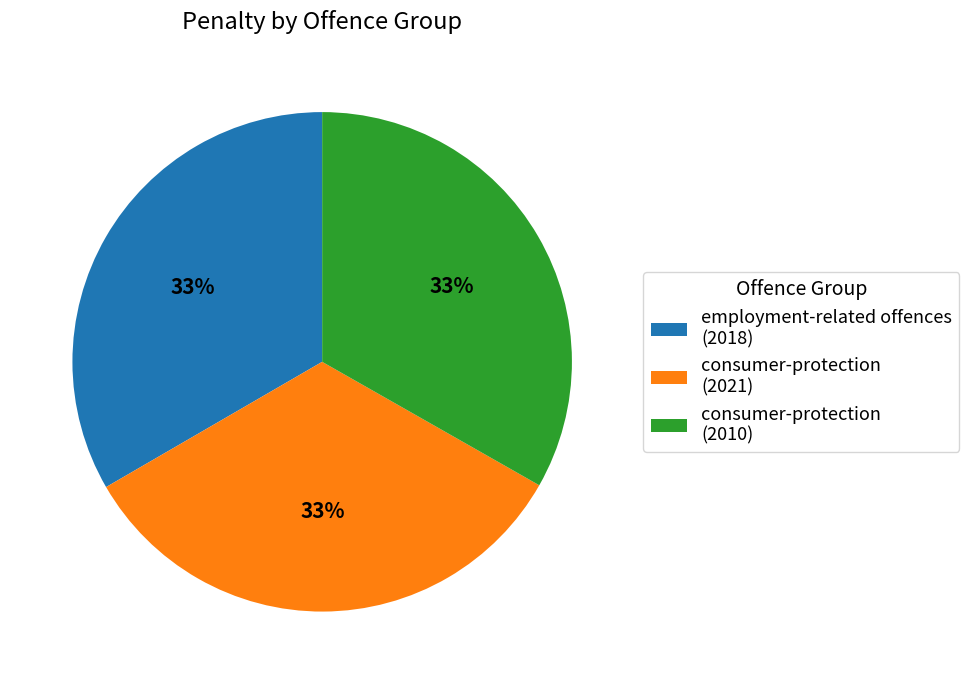

Is it true that employment-related offences (2018) is 33% of the pie?

True